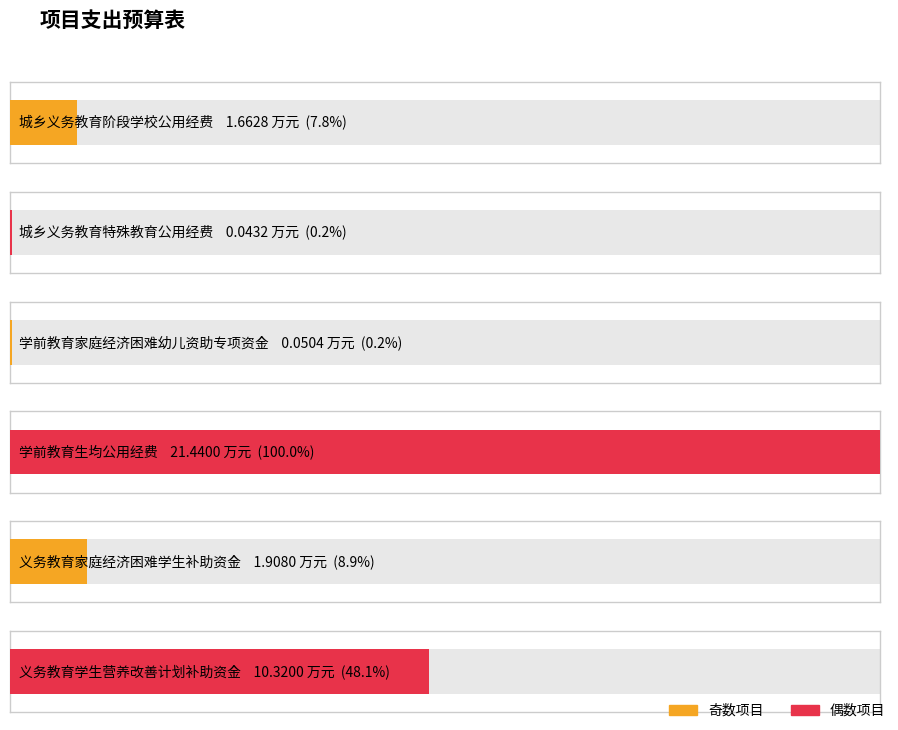

Reading left to right, extract all data points from this chart.

城乡义务教育阶段学校公用经费=1.7	城乡义务教育特殊教育公用经费=0.0	学前教育家庭经济困难幼儿资助专项资金=0.1	学前教育生均公用经费=21.4	义务教育家庭经济困难学生补助资金=1.9	义务教育学生营养改善计划补助资金=10.3